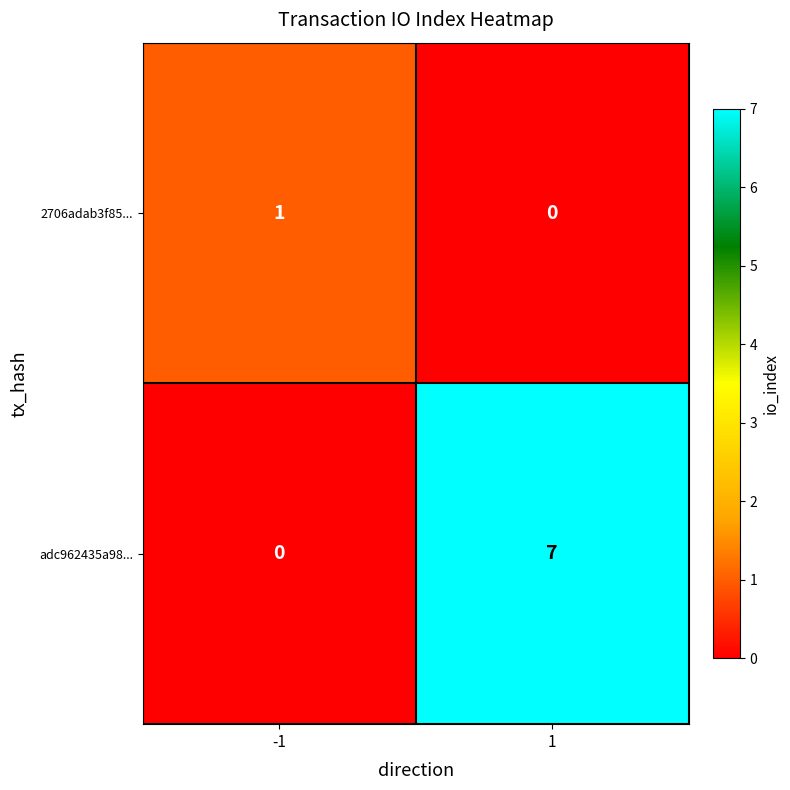

Reading left to right, list all the values displayed in this chart.

2706adab3f85...: 1	0
adc962435a98...: 0	7